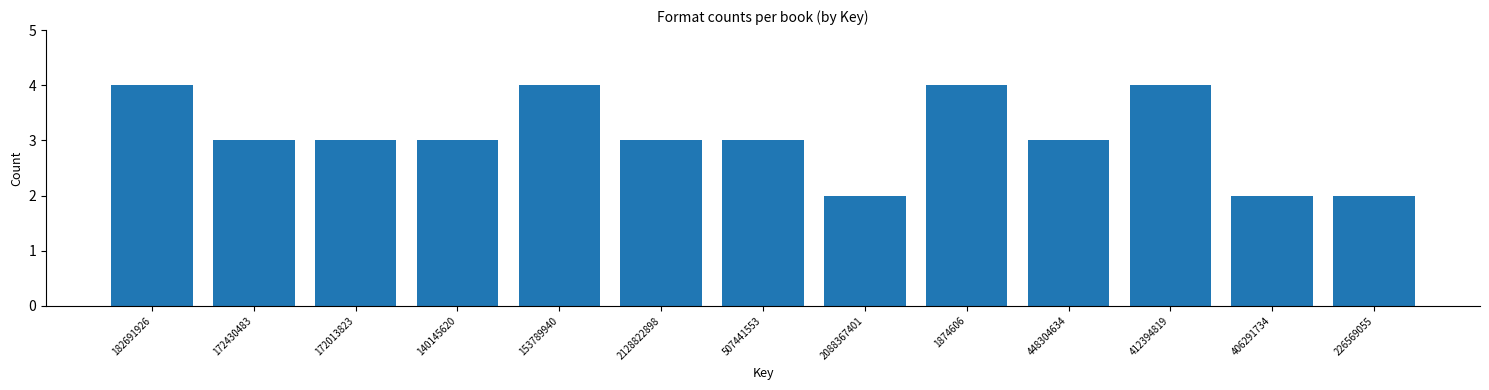

Reading right to left, transcribe all the data shown in this chart.

226569055=2	406291734=2	412394819=4	448304634=3	1874606=4	2088367401=2	507441553=3	2128822898=3	153789940=4	140145620=3	172013823=3	172430483=3	182691926=4